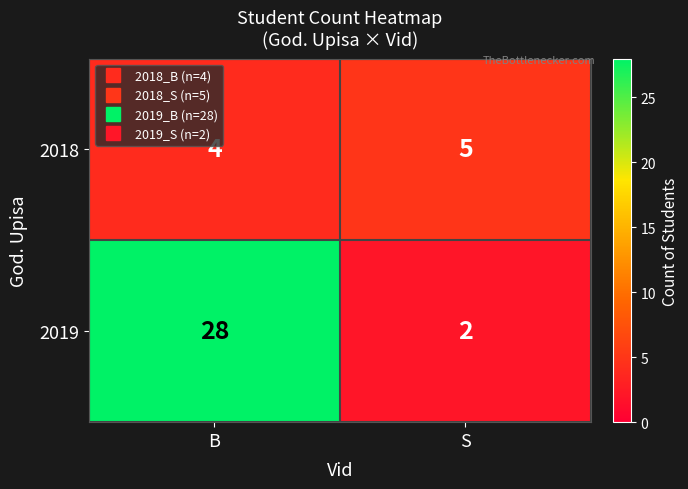

What is the approximate value of 2018 at S?

5